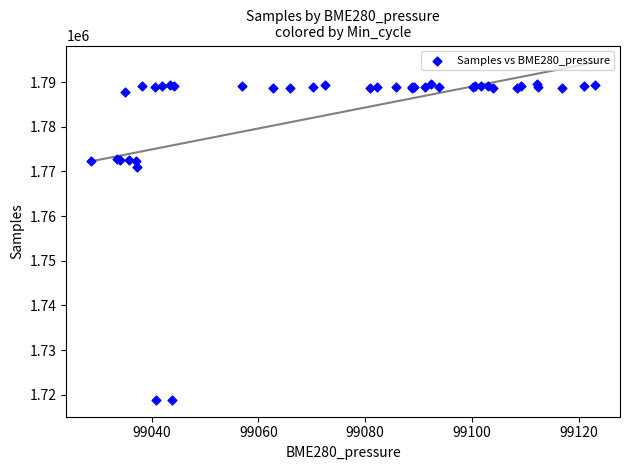

What Y value in the scatter plot is closest to 1754235?

1771074